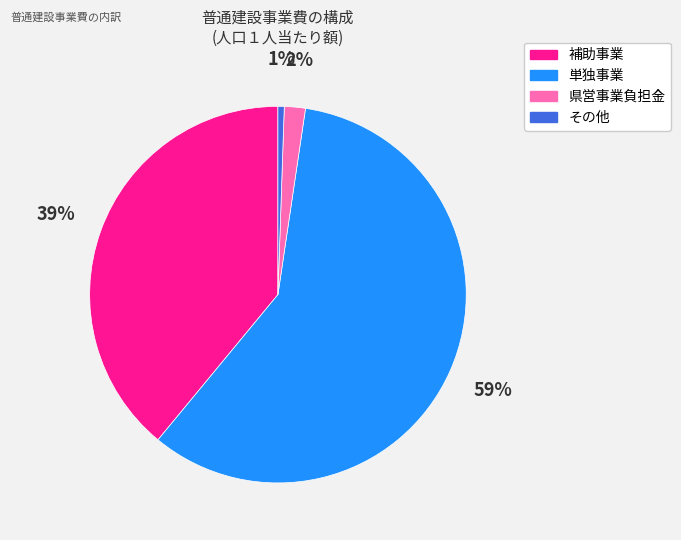

To the nearest percent, what is the combined percentage of 単独事業 and その他?

59%